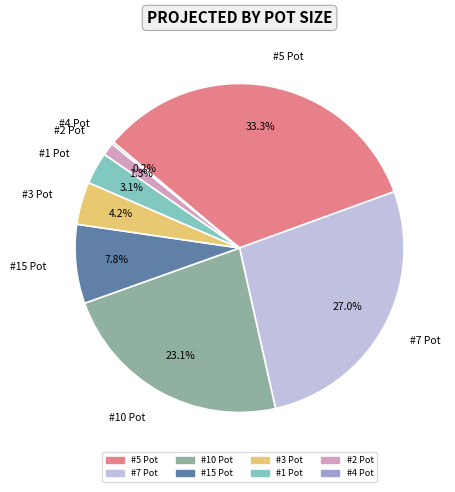

Is there a majority slice in this chart?

No